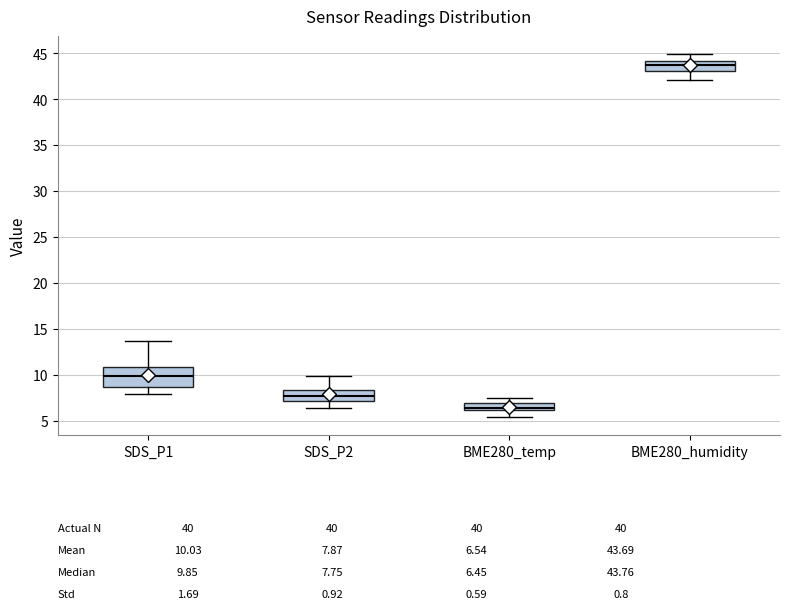

Which box has the highest median line?

BME280_humidity